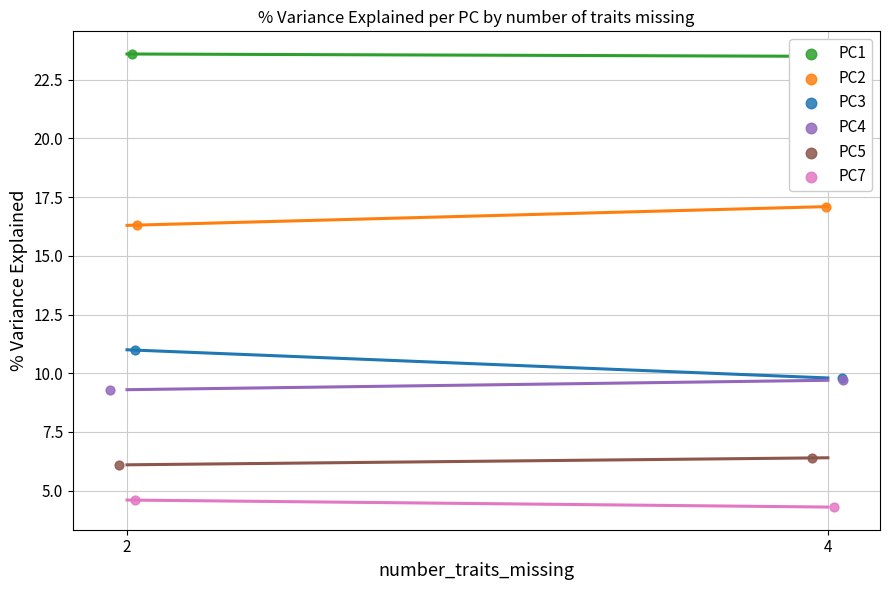

What are all the series names shown in the legend?

PC1, PC2, PC3, PC4, PC5, PC7